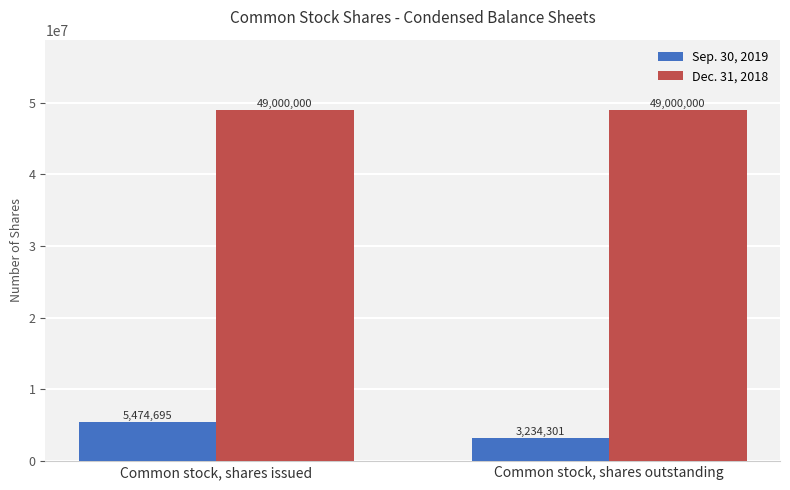

Reading left to right, extract all data points from this chart.

Sep. 30, 2019: Common stock, shares issued=5474695	Common stock, shares outstanding=3234301
Dec. 31, 2018: Common stock, shares issued=49000000	Common stock, shares outstanding=49000000